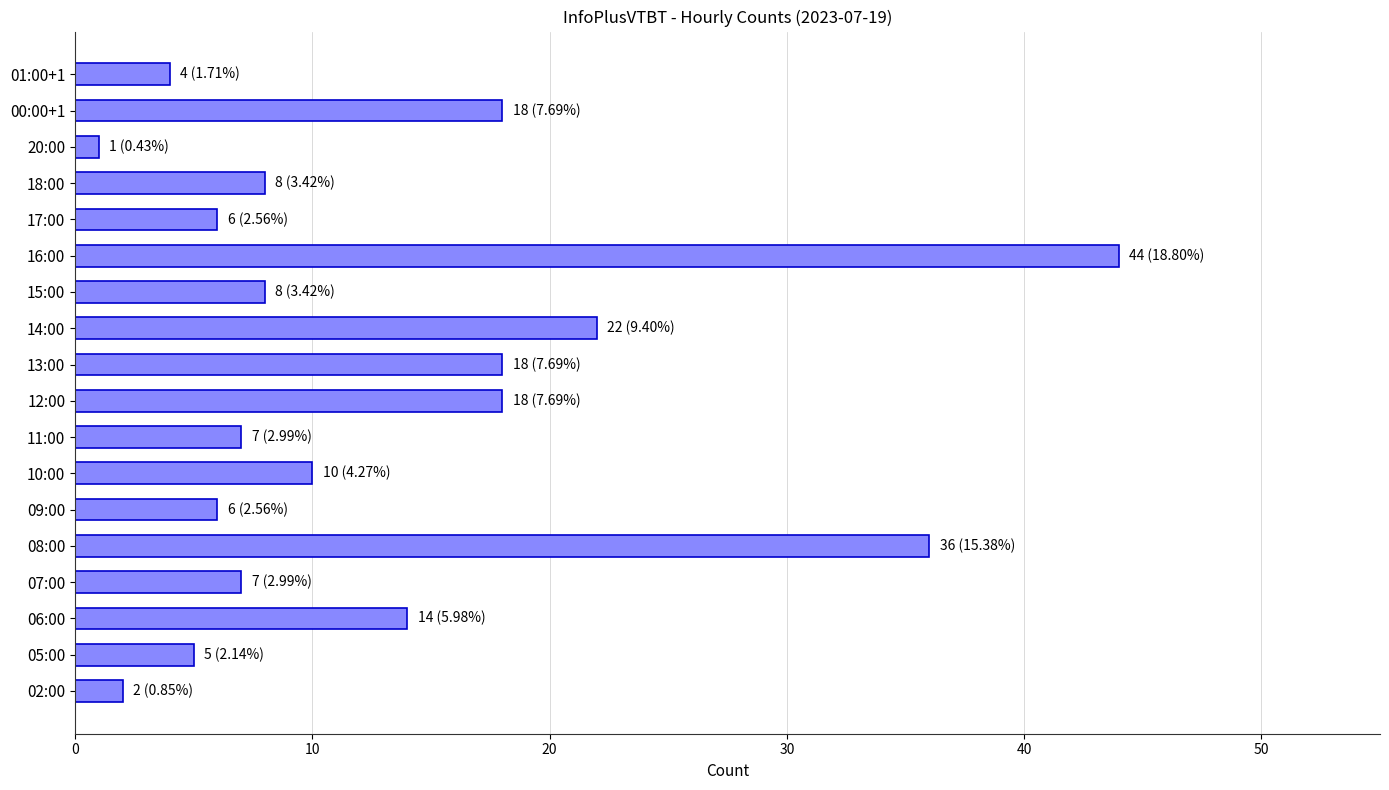

What is the average value?

13